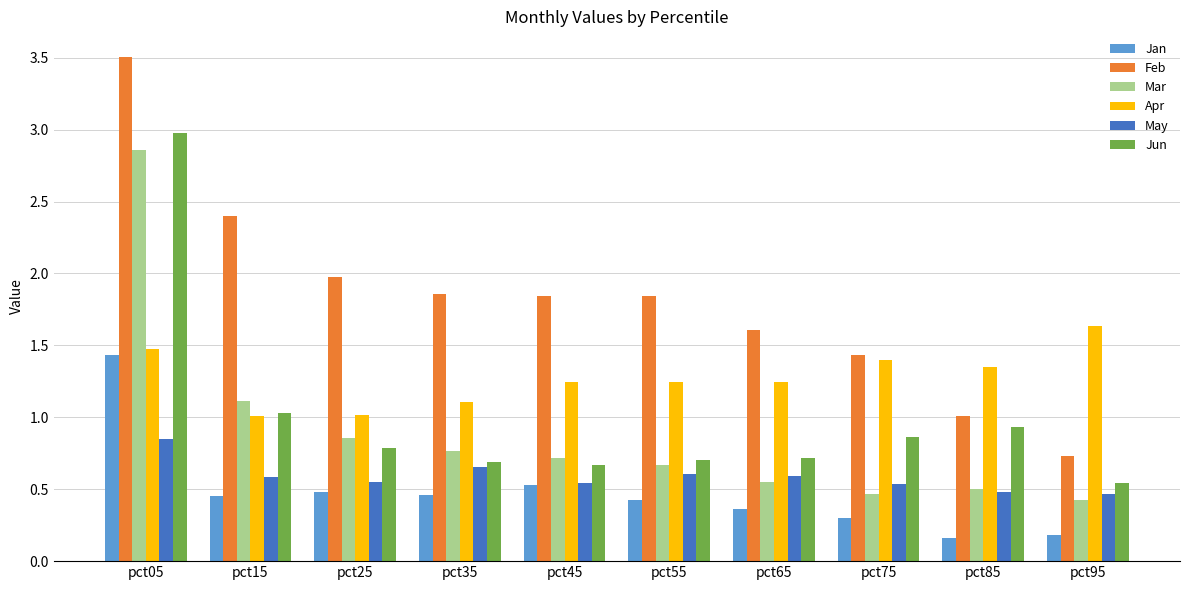

Which category has the highest value in the Jan series?

pct05